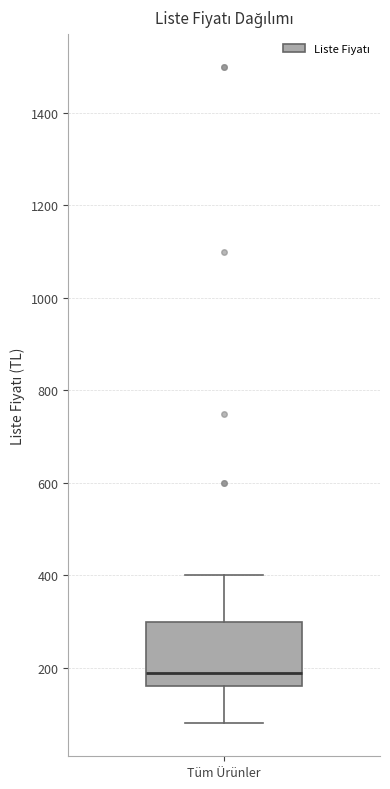

Where does the upper whisker of the box for Tüm Ürünler end on the y-axis? The values are not printed on the chart, so give them approximately, as read against the axis.

400